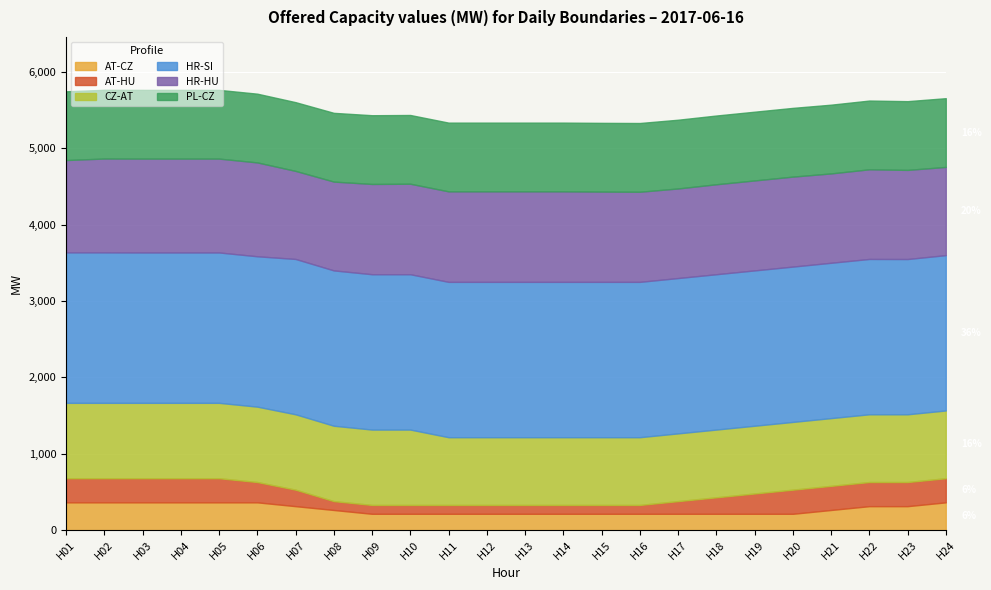

Reading left to right, transcribe all the data shown in this chart.

AT-CZ: 363	363	363	363	363	363	313	263	213	213	213	213	213	213	213	213	213	213	213	213	263	313	313	363
AT-HU: 316	316	316	316	316	266	216	116	116	116	116	116	116	116	116	116	166	216	266	316	316	316	316	316
CZ-AT: 987	987	987	987	987	987	987	987	987	987	887	887	887	887	887	887	887	887	887	887	887	887	887	887
HR-SI: 1970	1970	1969	1969	1969	1969	2034	2034	2034	2034	2034	2034	2034	2034	2034	2034	2034	2034	2034	2034	2034	2034	2033	2034
HR-HU: 1209	1229	1229	1229	1229	1229	1153	1163	1182	1185	1185	1185	1185	1185	1182	1180	1173	1178	1178	1178	1170	1174	1167	1155
PL-CZ: 900	900	900	900	900	900	900	900	900	900	900	900	900	900	900	900	900	900	900	900	900	900	900	900